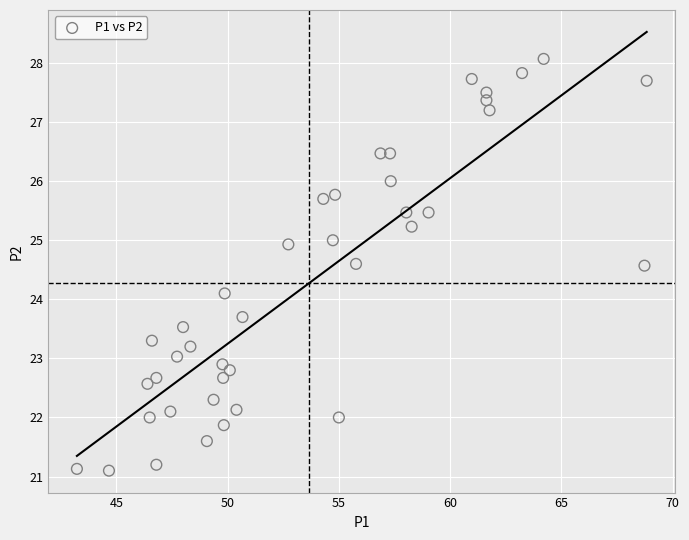

What is the range of Y values (max minus min)?

7.0